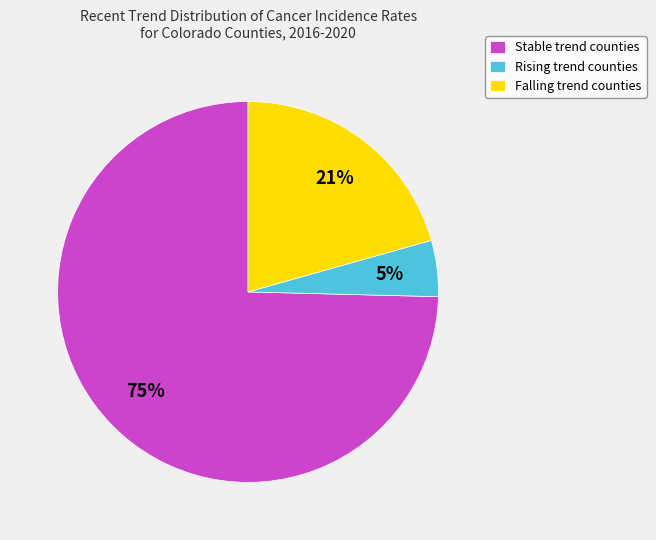

Between Falling trend counties and Stable trend counties, which is larger?

Stable trend counties